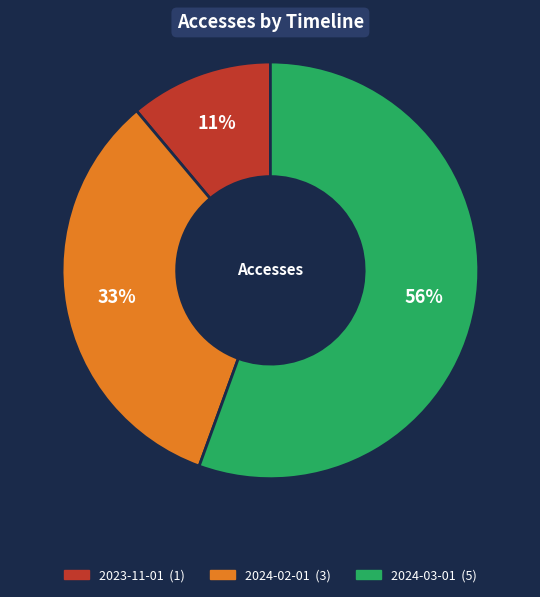

Does any single category account for the majority?

Yes